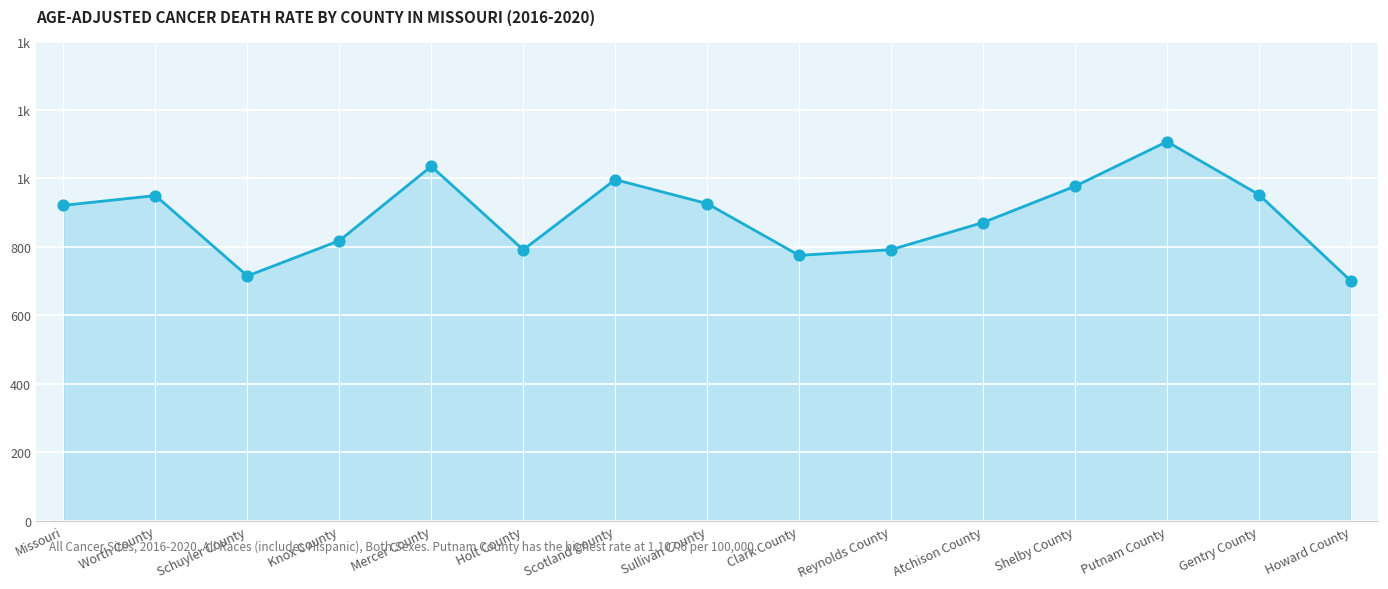

What is the change in value from Knox County to Putnam County?

+289.2